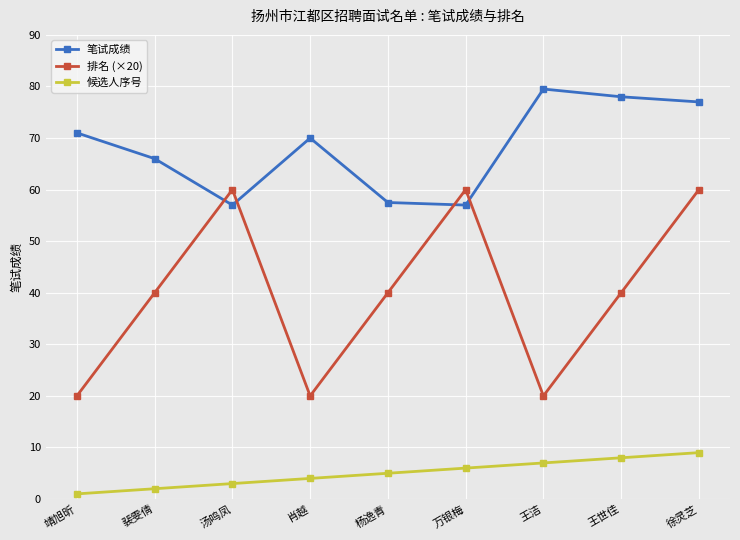

Reading left to right, extract all data points from this chart.

笔试成绩: 71.0	66.0	57.0	70.0	57.5	57.0	79.5	78.0	77.0
排名 (×20): 20.0	40.0	60.0	20.0	40.0	60.0	20.0	40.0	60.0
候选人序号: 1.0	2.0	3.0	4.0	5.0	6.0	7.0	8.0	9.0